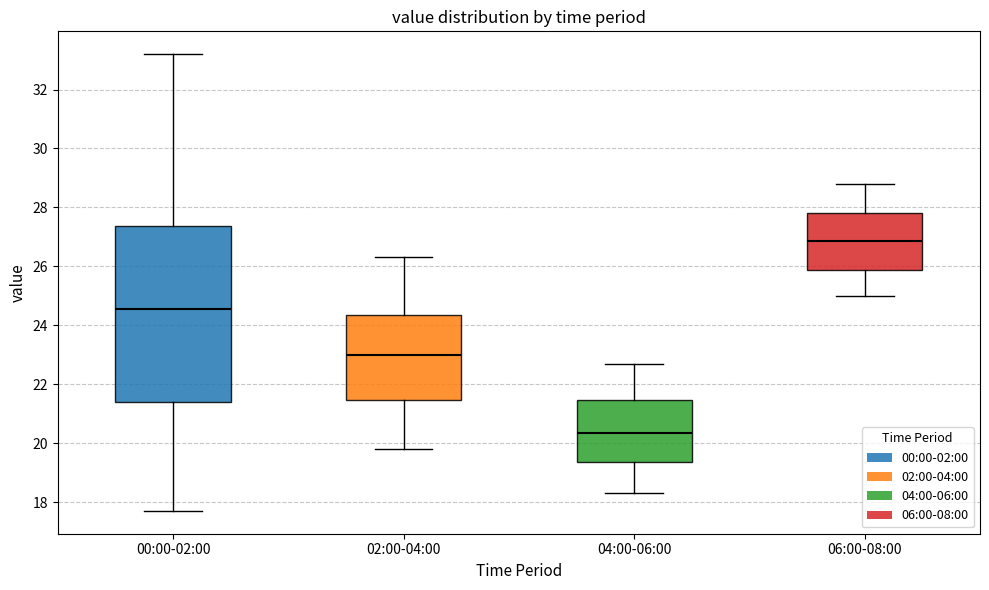

Which box's median line is the lowest?

04:00-06:00